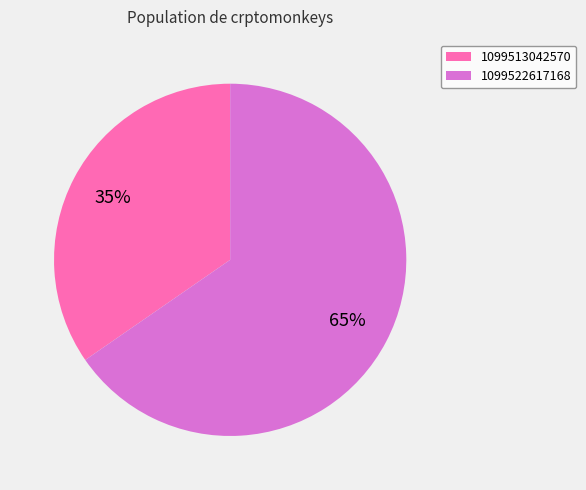

Is the sum of 1099522617168 and 1099513042570 greater than half?

Yes